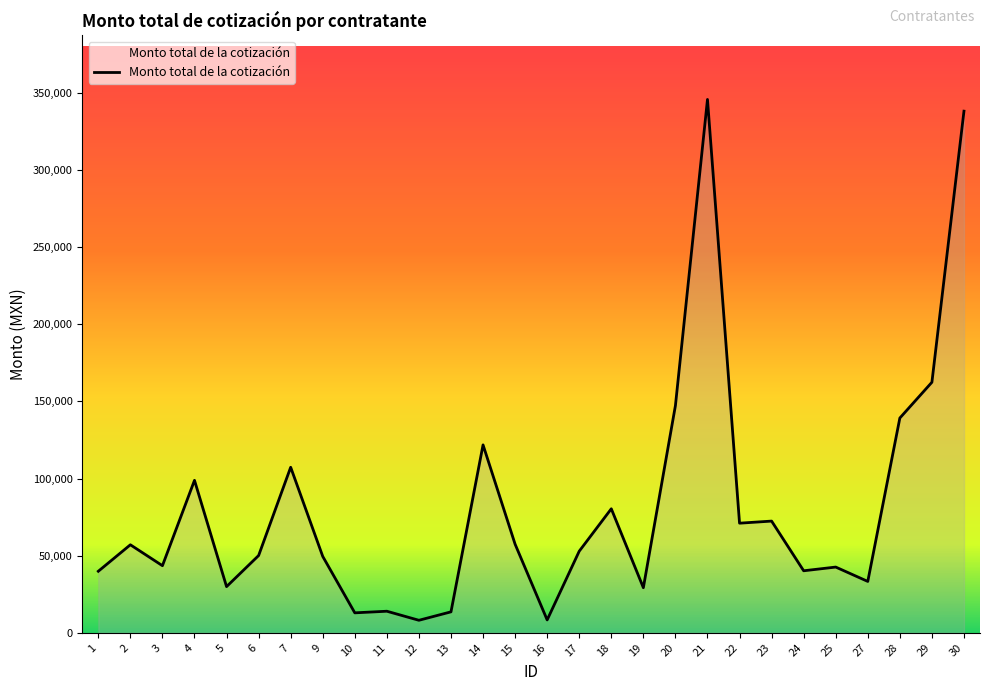

True or false: the data shows 39893.4 at 1.

True